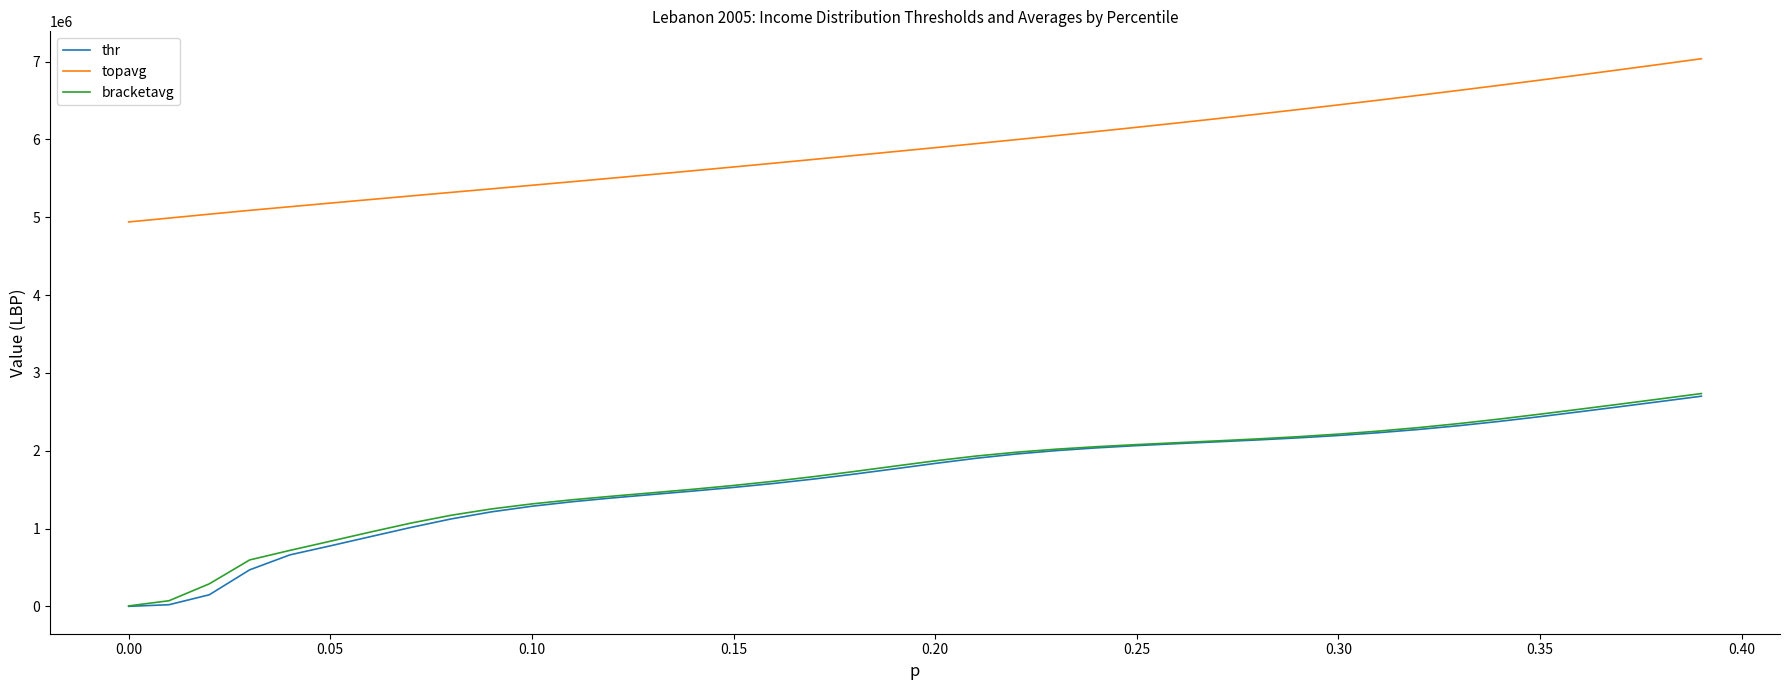

True or false: topavg and thr cross at least once.

False